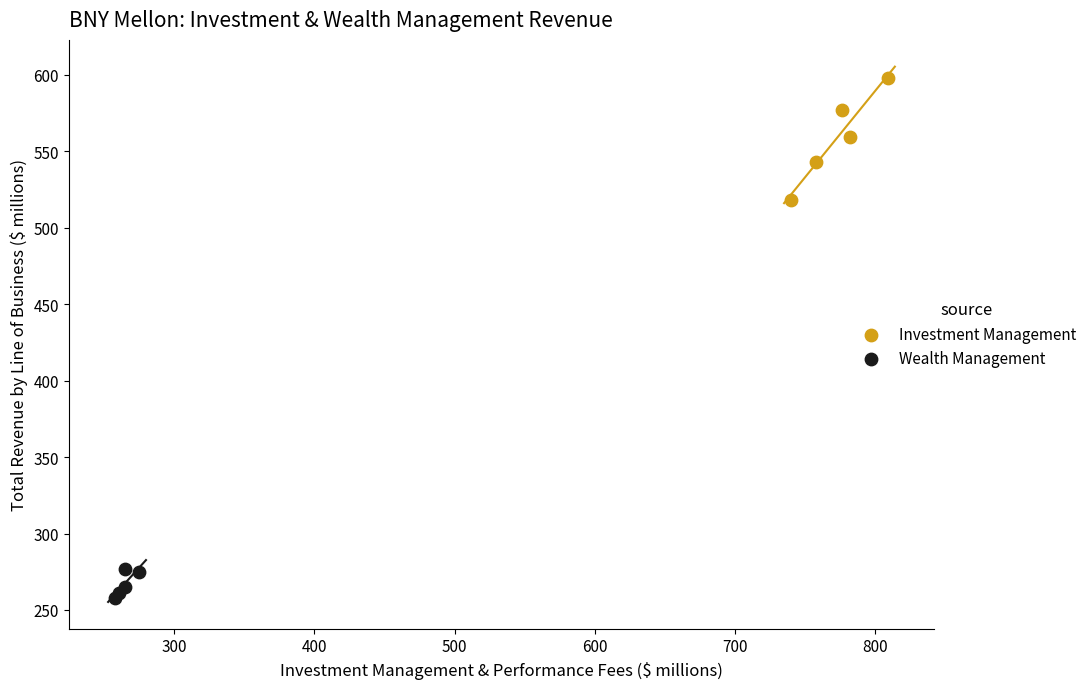

Which series has the widest spread of Y values?

Investment Management